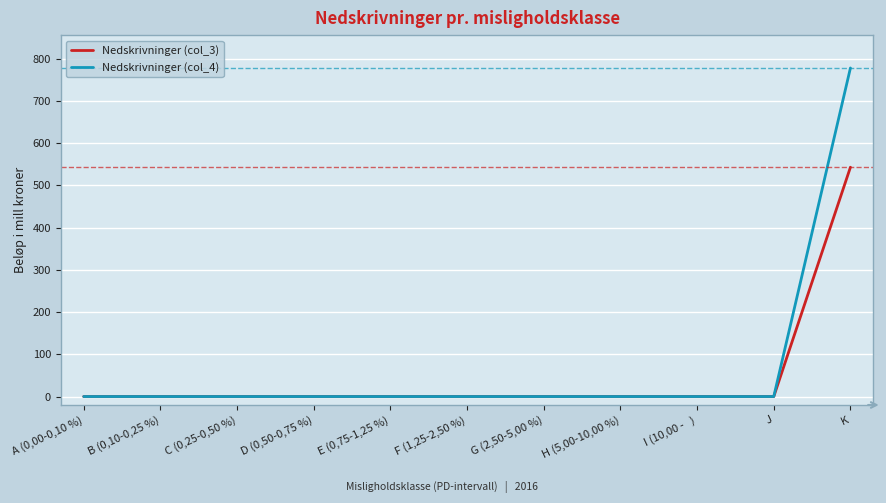

Which series has the widest spread of values?

Nedskrivninger (col_4)